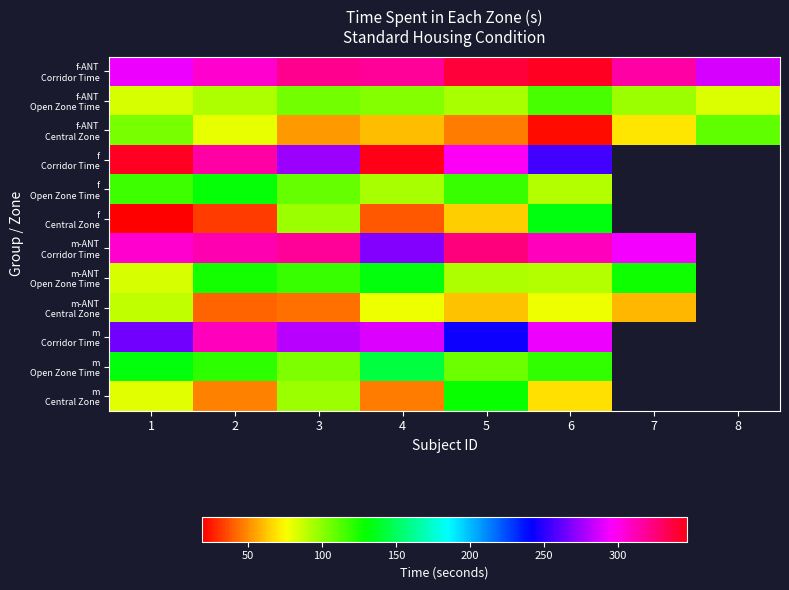

What is the difference between the maximum and minimum values in the m-ANT Corridor Time series?

56.0